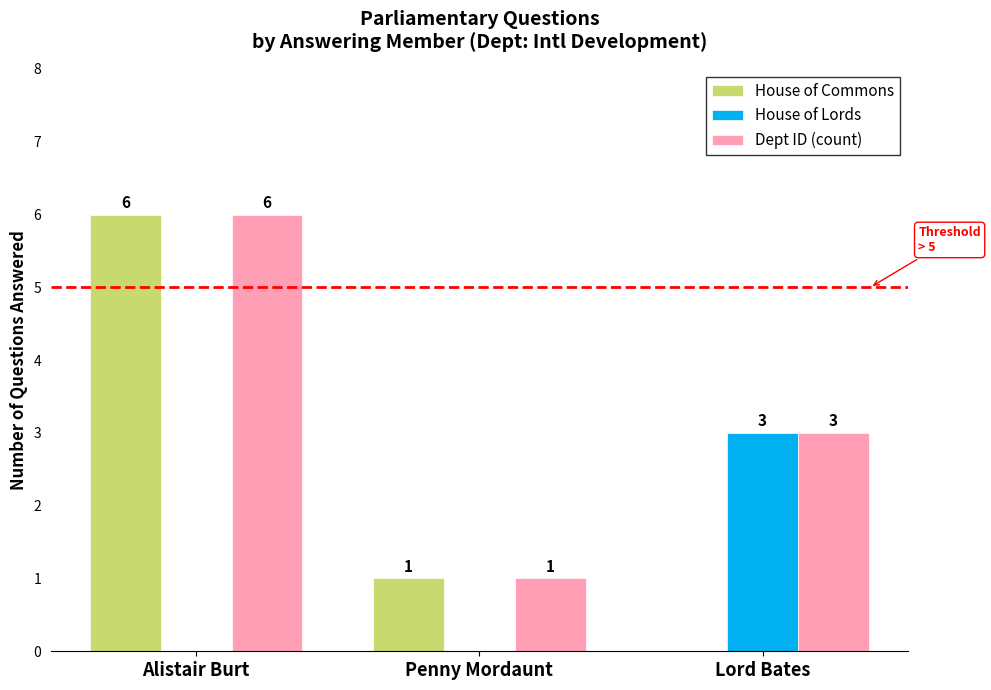

Reading left to right, transcribe all the data shown in this chart.

House of Commons: 6	1	0
House of Lords: 0	0	3
Dept ID (count): 6	1	3